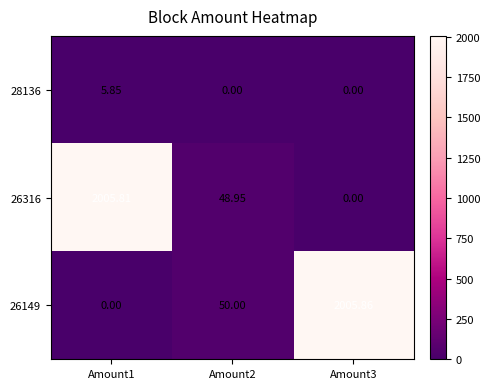

What is the spread (max minus min) of values at Amount3?

2005.9